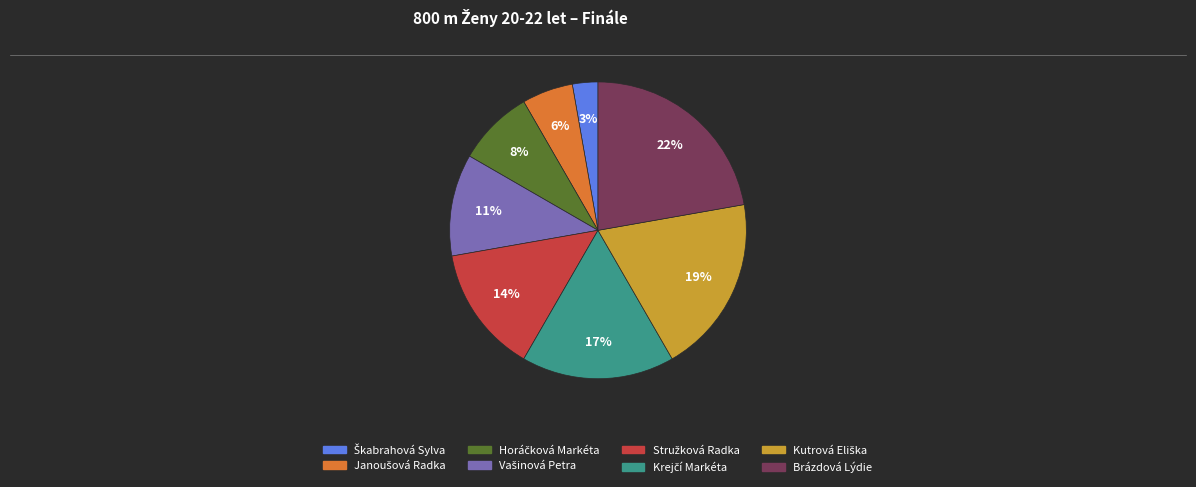

How many slices are in this pie chart?

8